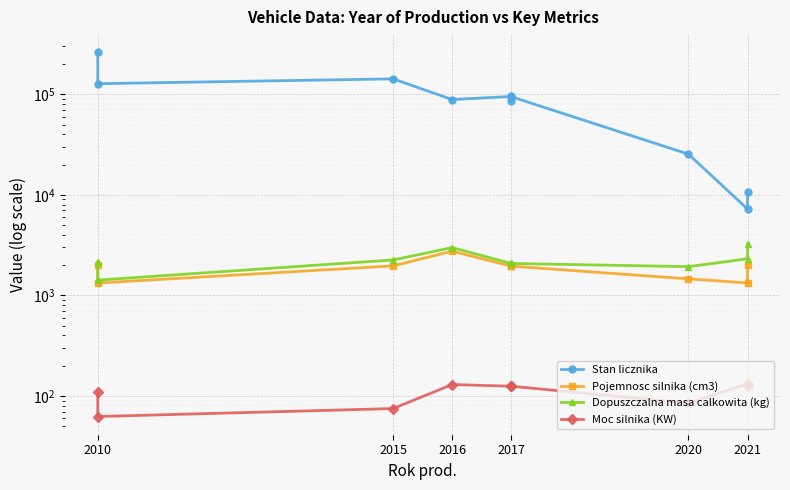

True or false: Stan licznika and Pojemnosc silnika (cm3) intersect in this chart.

False